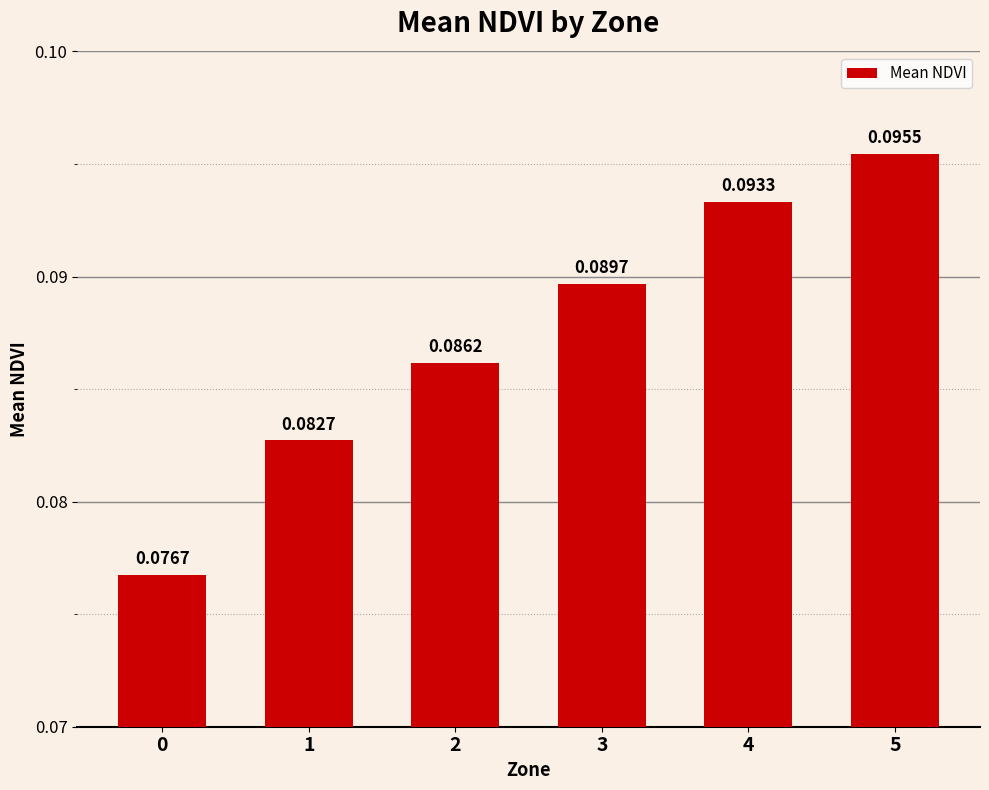

What is the sum of all values?

0.5